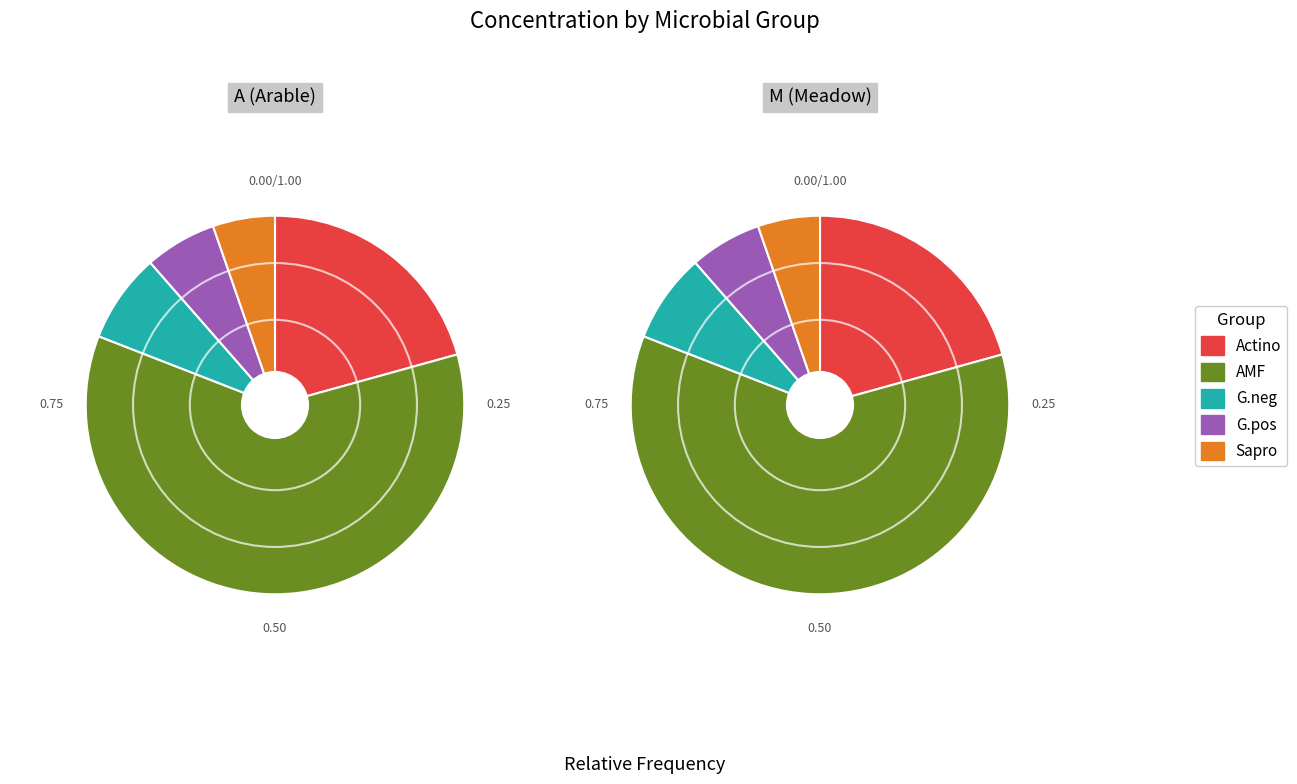

Rank the series by their average value, from lowest to highest.

M, A